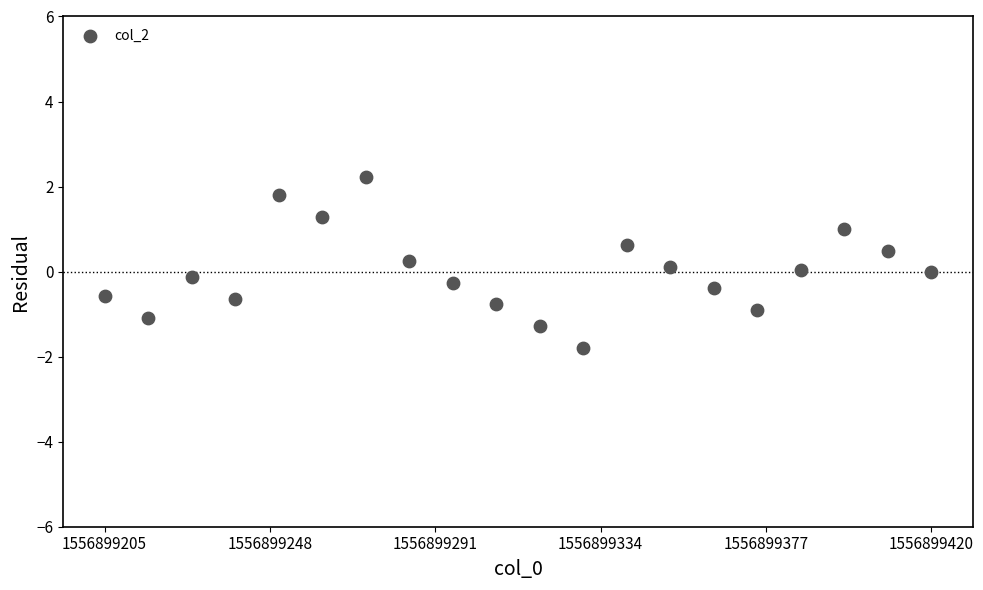

What is the range of Y values (max minus min)?

4.0